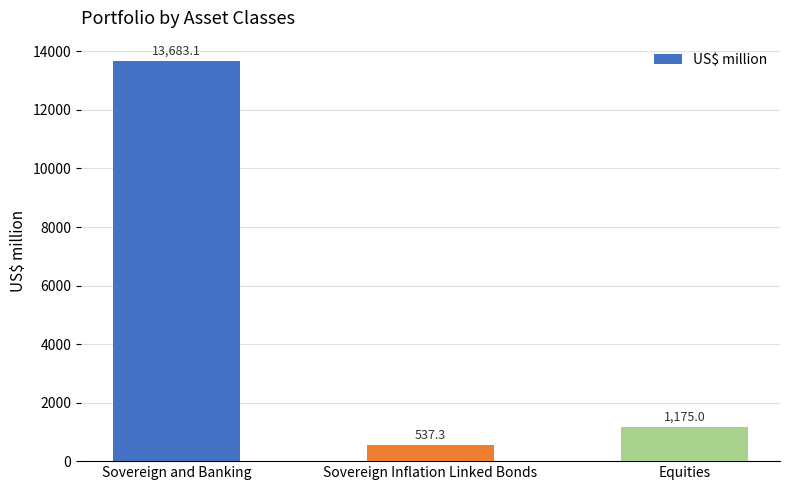

What is the difference between the maximum and second lowest values?

12508.1